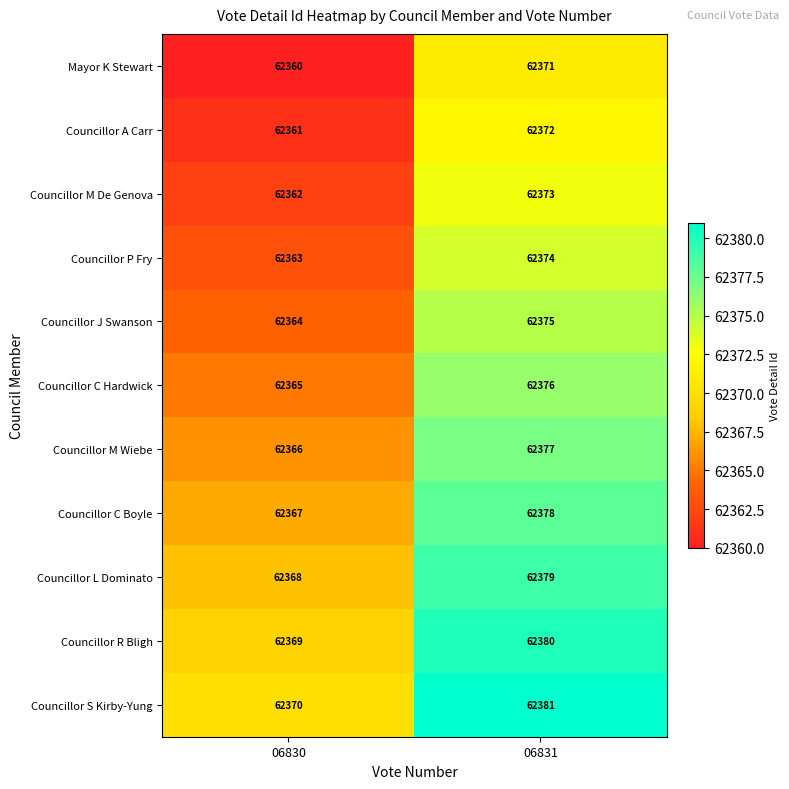

What is the approximate value of Councillor C Boyle at 06831?

62378